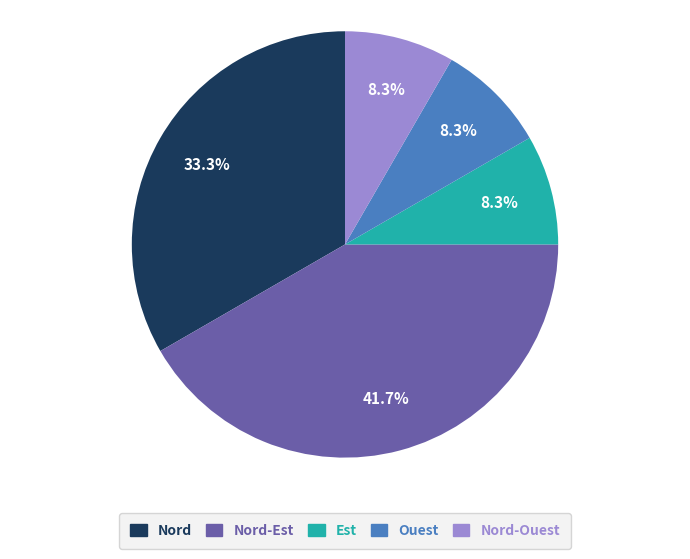

What is the largest slice in the pie chart?

Nord-Est